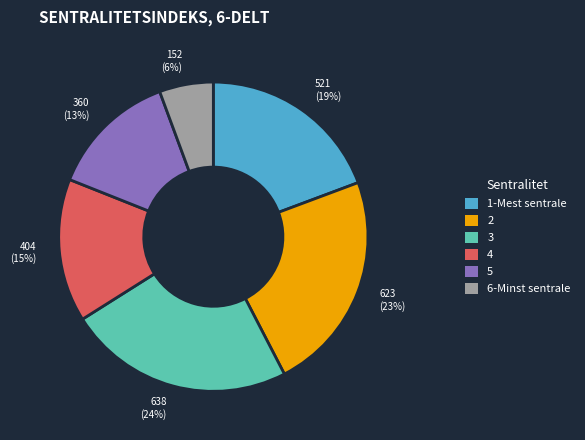

To the nearest percent, what percentage of the pie is 4?

15%